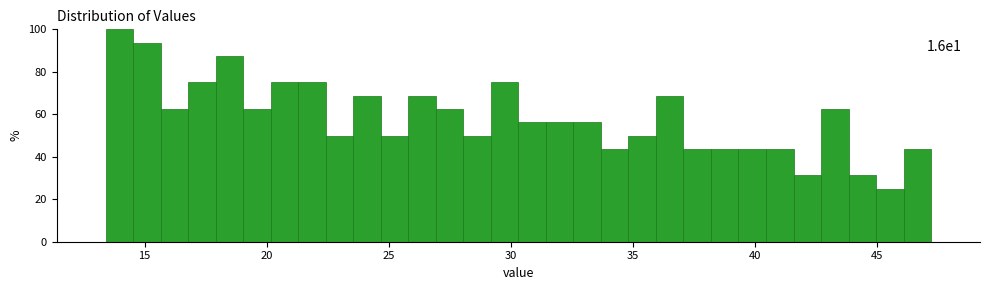

Read against the x-axis, roughly where is the centre of the tallest bar?

14.0